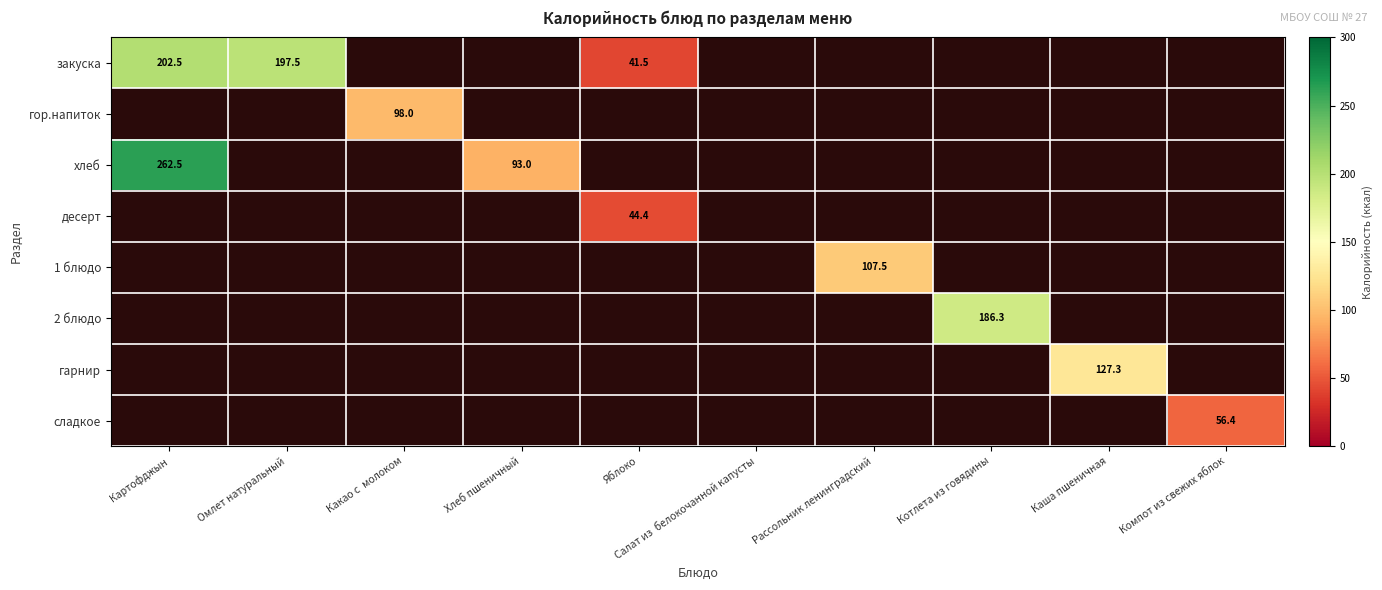

Count the number of categories in the chart.

10